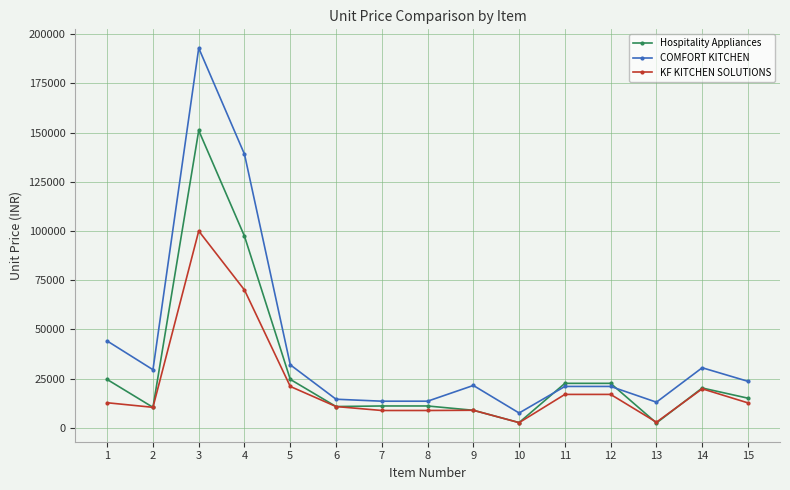

What is the total value across all series at 1?

81342